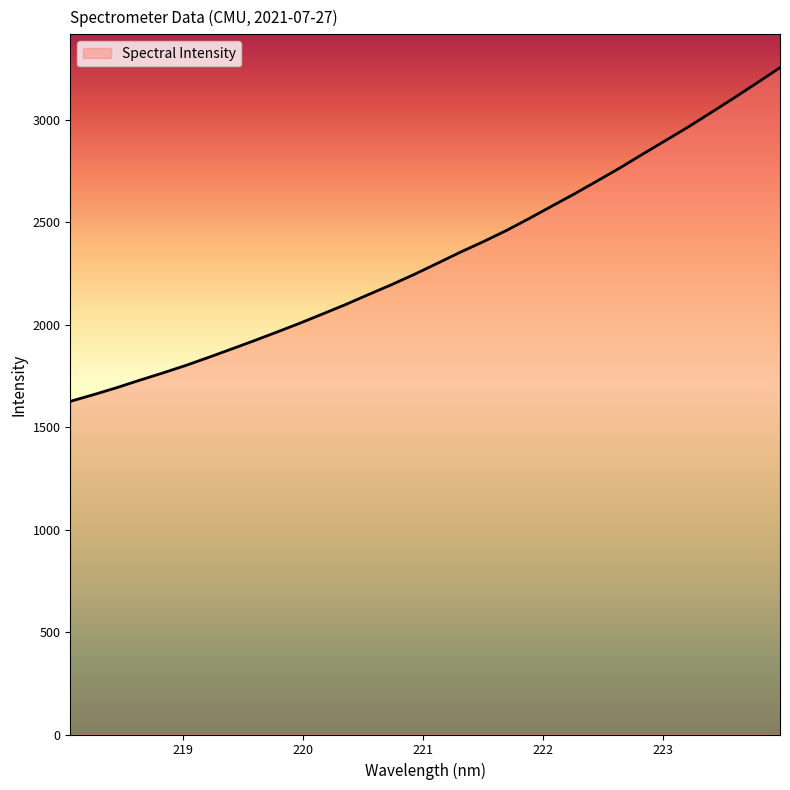

What is the smallest value displayed?

1625.2